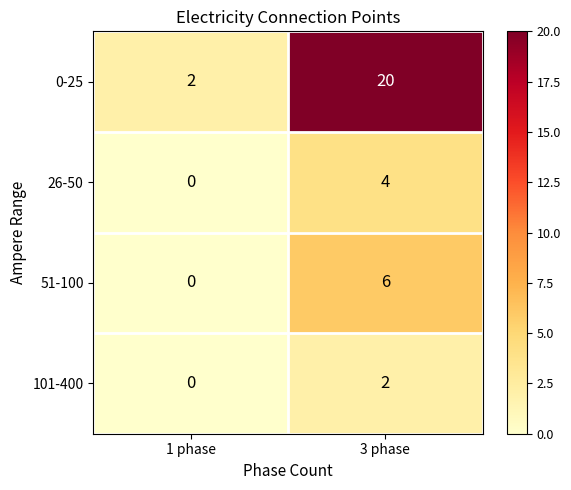

Rank the series by their maximum value, from highest to lowest.

0-25, 51-100, 26-50, 101-400